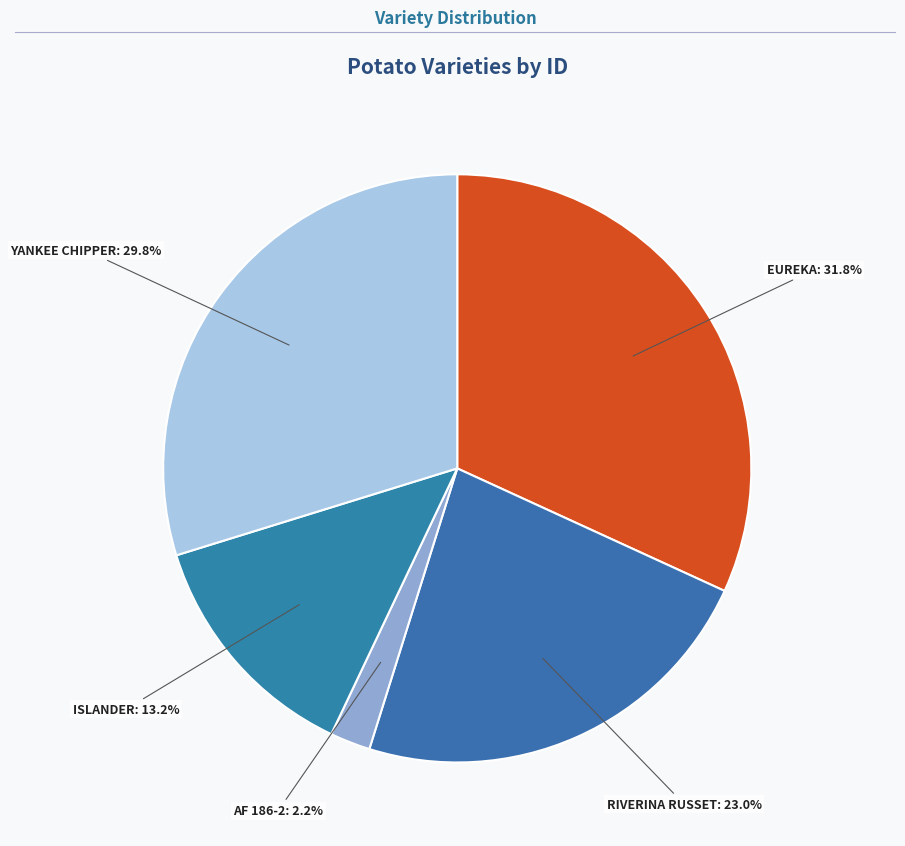

To the nearest percent, what is the average slice percentage?

20%